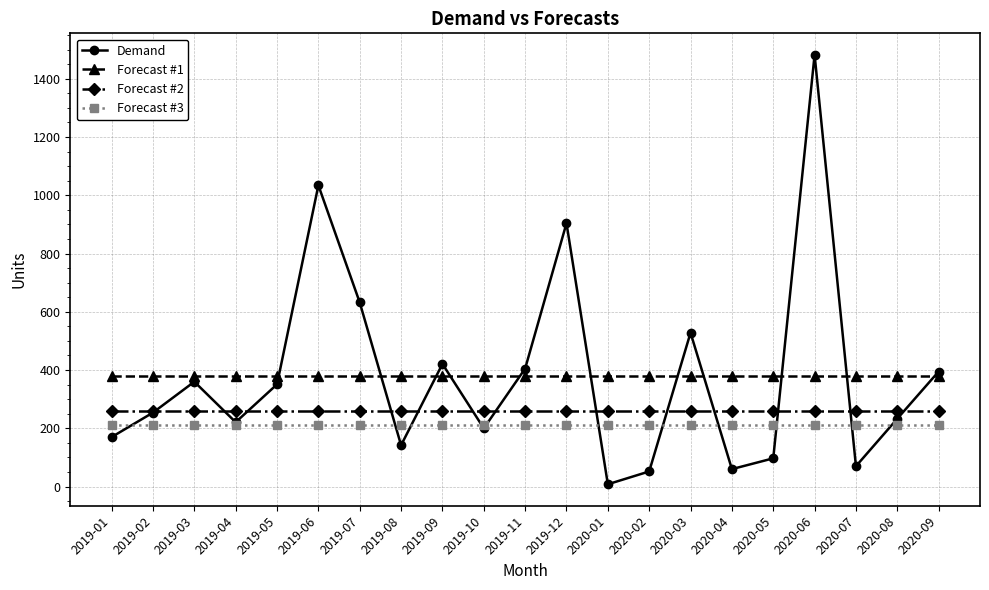

What is the minimum value shown in the chart?

8